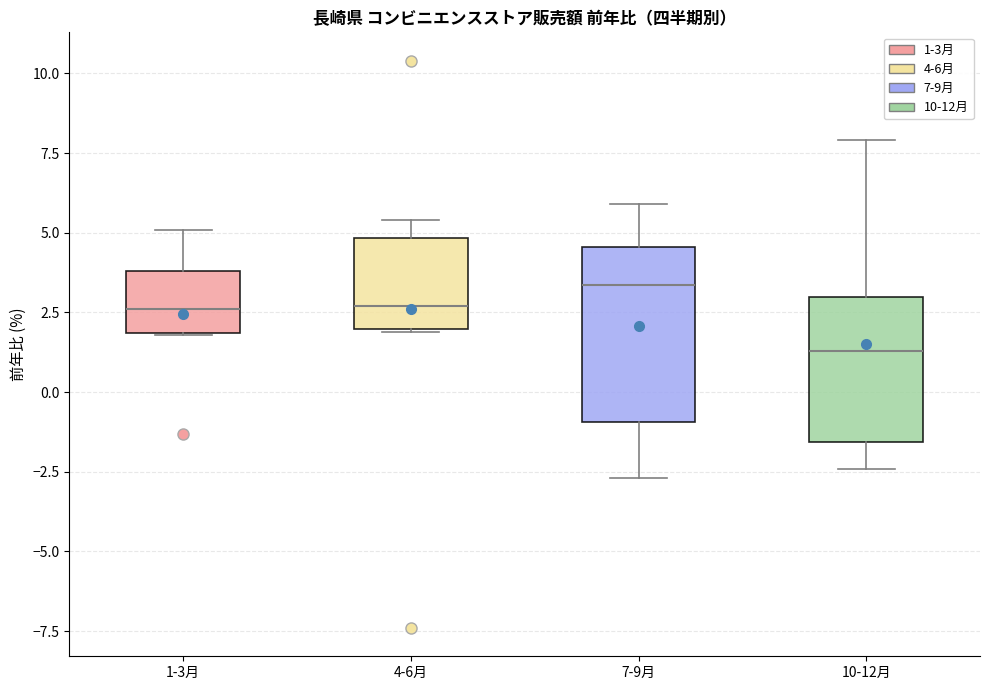

Reading left to right, read every box against the y-axis: the position of its median line, the range the box covers, and the ends of its whiskers. The values are not printed on the chart, so give them approximately, as read against the axis.

1-3月: median 2.5, box 2.0 to 4.0, whiskers 2.0 to 5.0
4-6月: median 2.5, box 2.0 to 5.0, whiskers 2.0 to 5.5
7-9月: median 3.5, box -1.0 to 4.5, whiskers -2.5 to 6.0
10-12月: median 1.5, box -1.5 to 3.0, whiskers -2.5 to 8.0